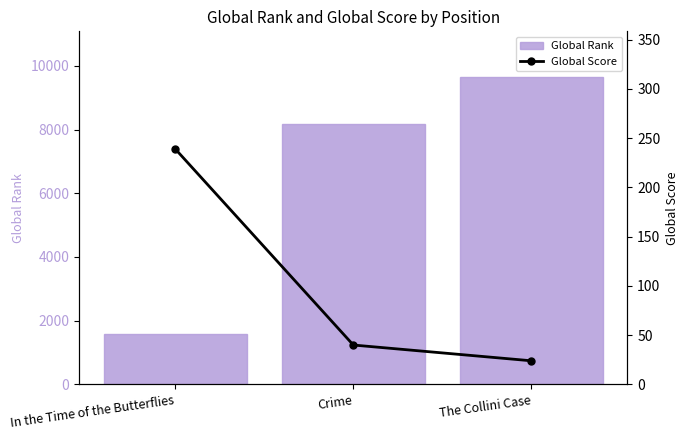

Count the Global Rank values in the range 1595 to 9637.

3